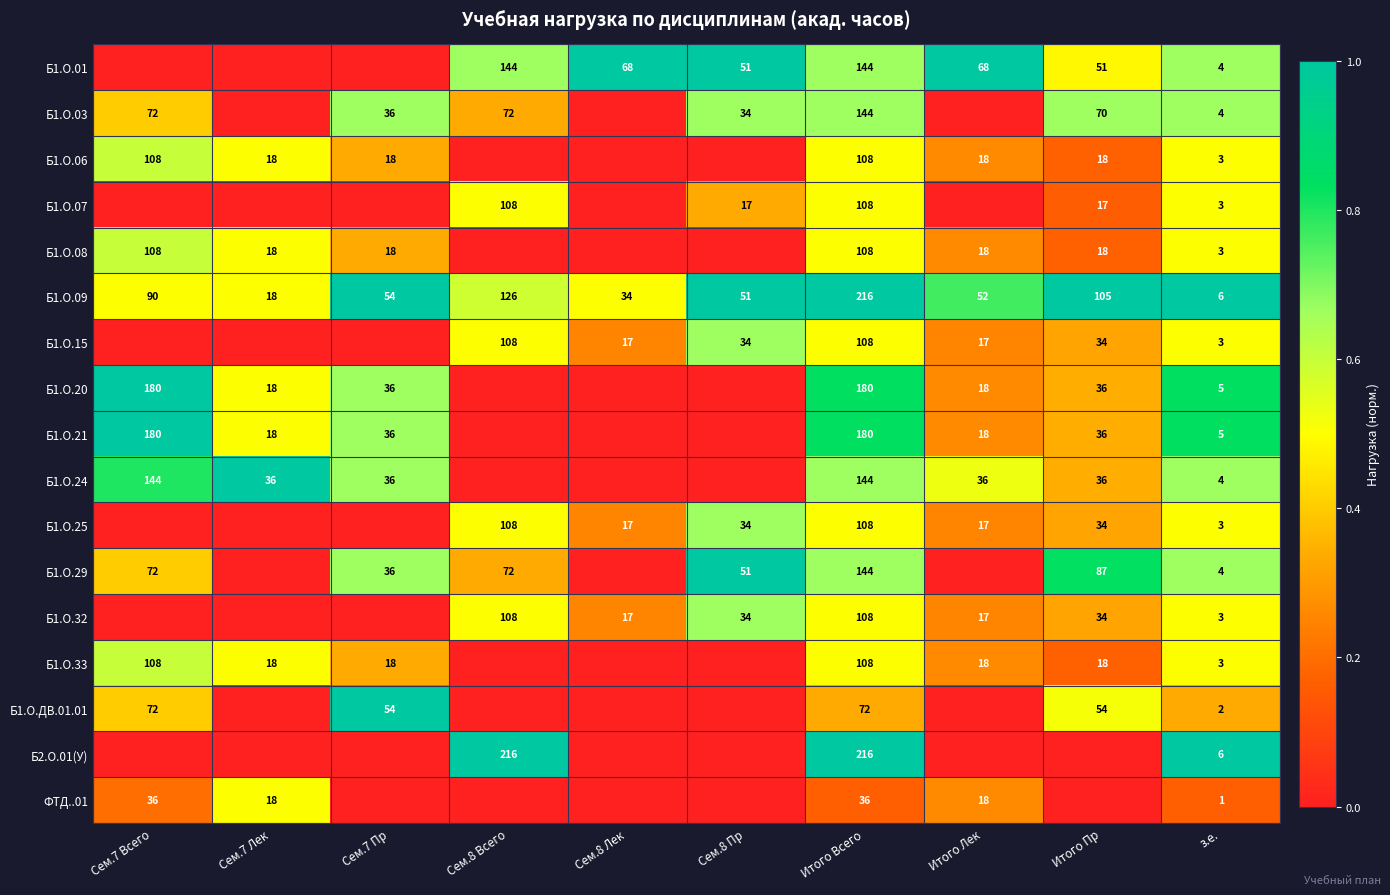

Is it true that Б1.О.09 equals 9 at з.е.?

False